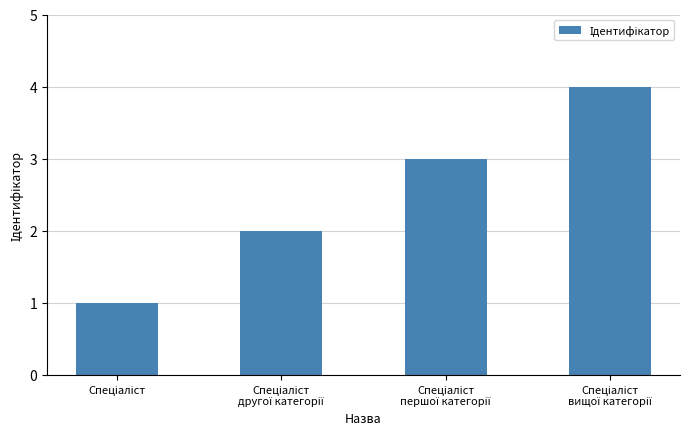

What is the difference between the maximum and minimum values?

3